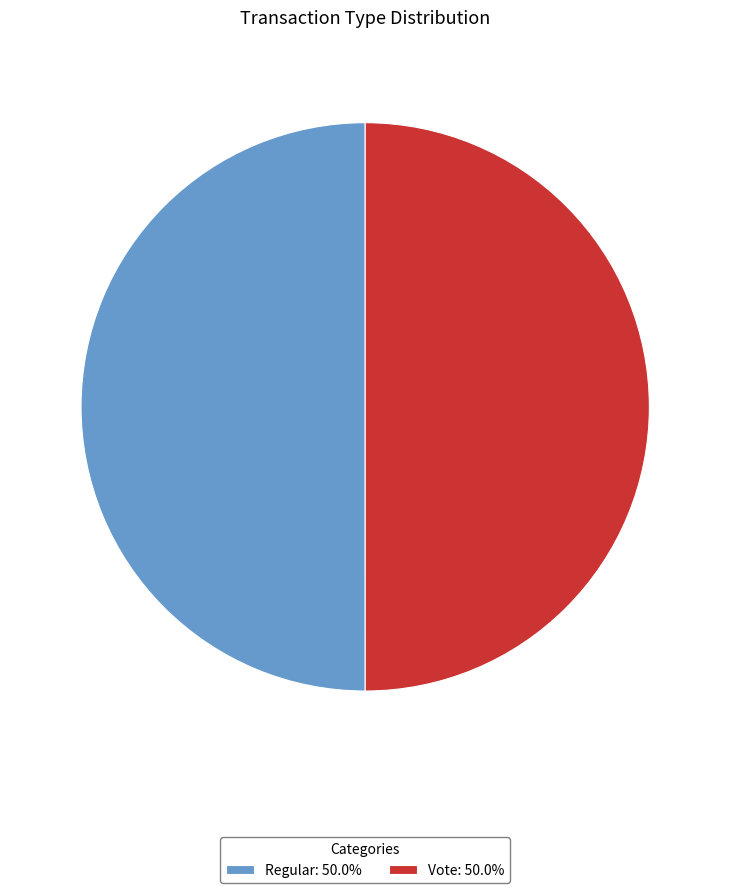

How many segments does this pie chart have?

2